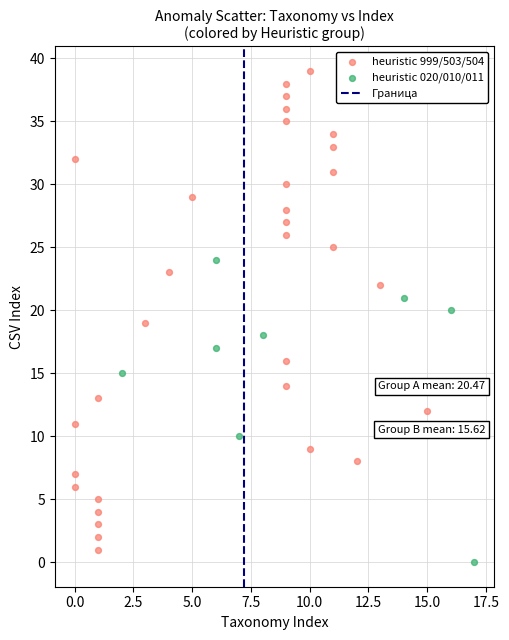

Which series reaches the maximum Y coordinate?

heuristic 999/503/504